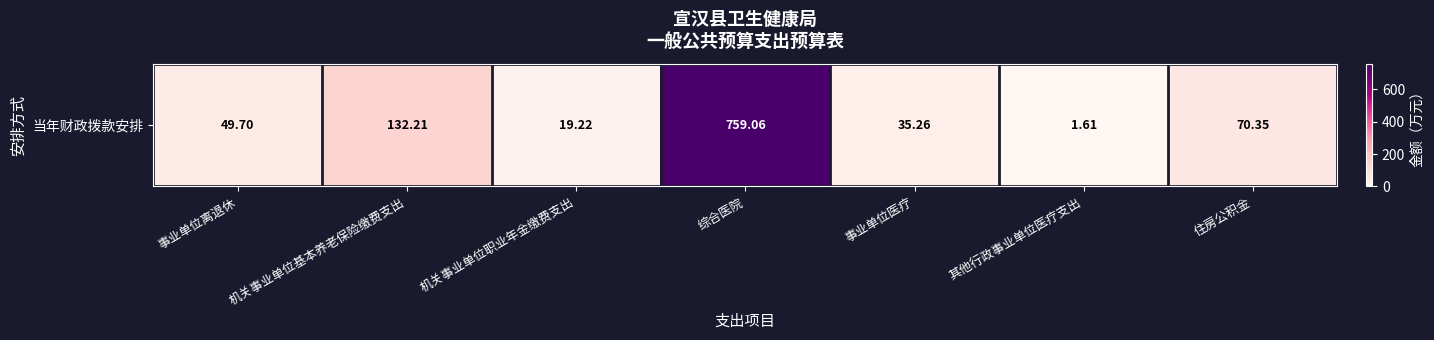

Which has a higher value, 其他行政事业单位医疗支出 or 住房公积金?

住房公积金